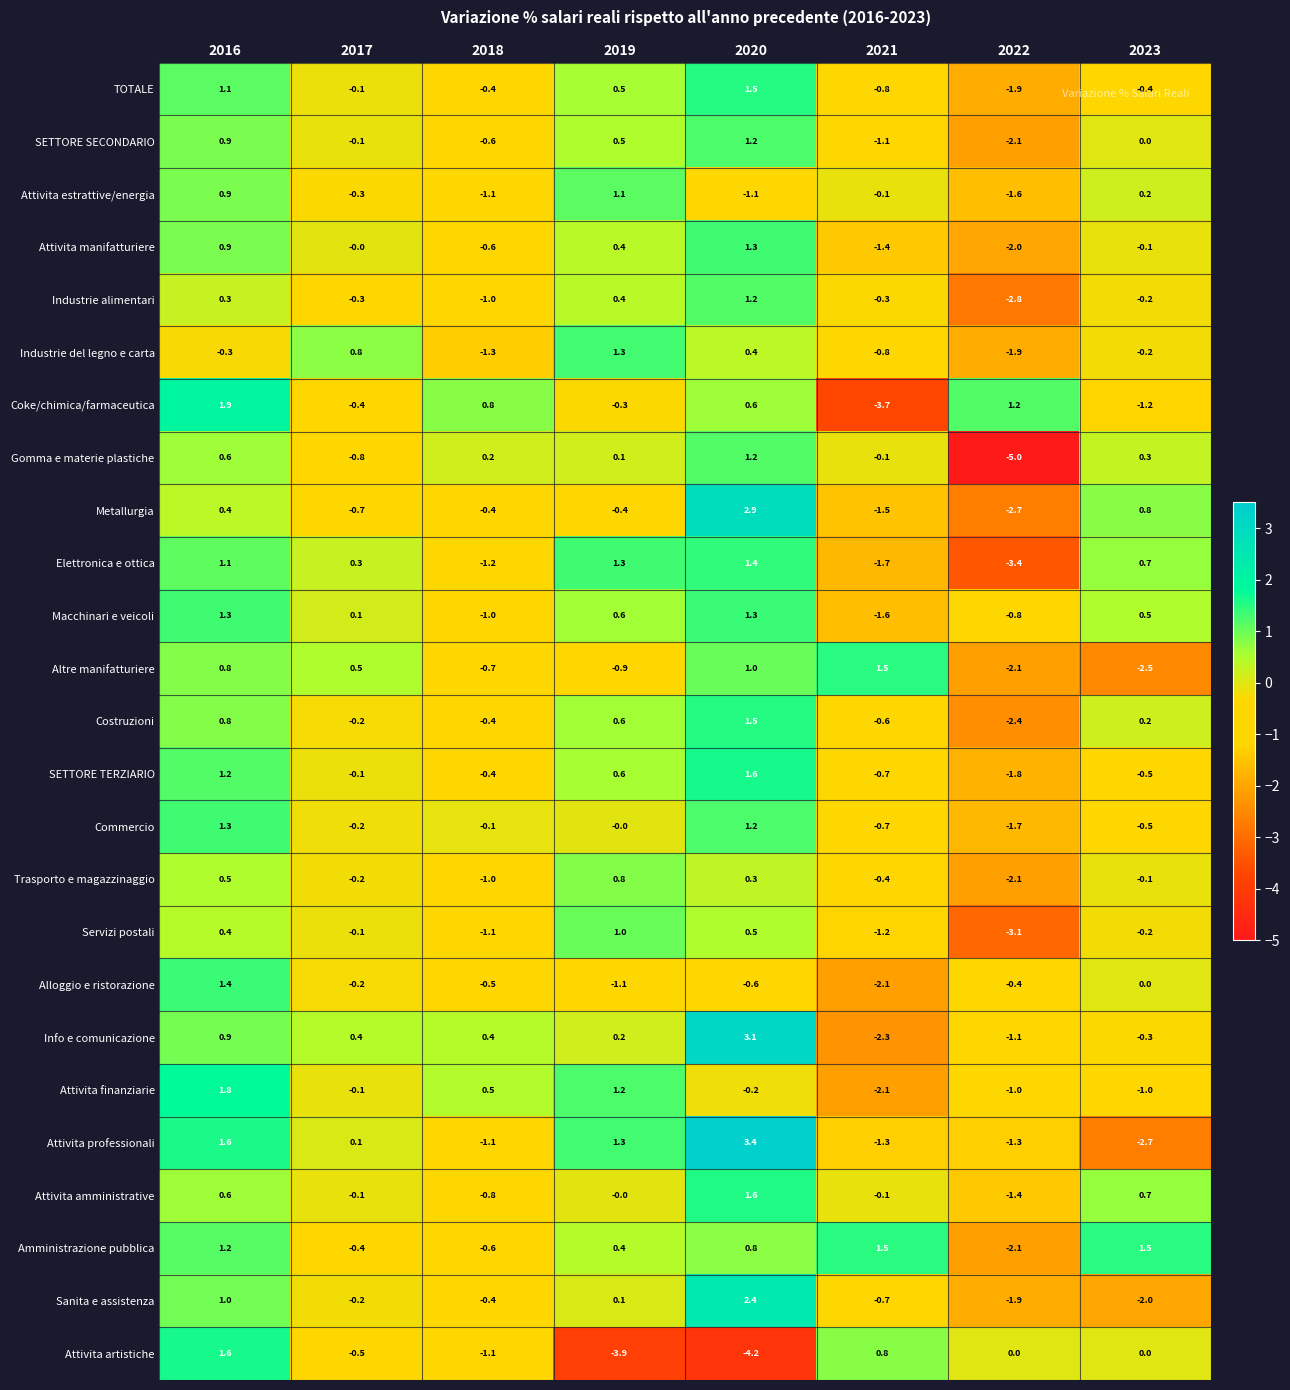

List the labels in order of Industrie del legno e carta value, largest first.

2019, 2017, 2020, 2023, 2016, 2021, 2018, 2022